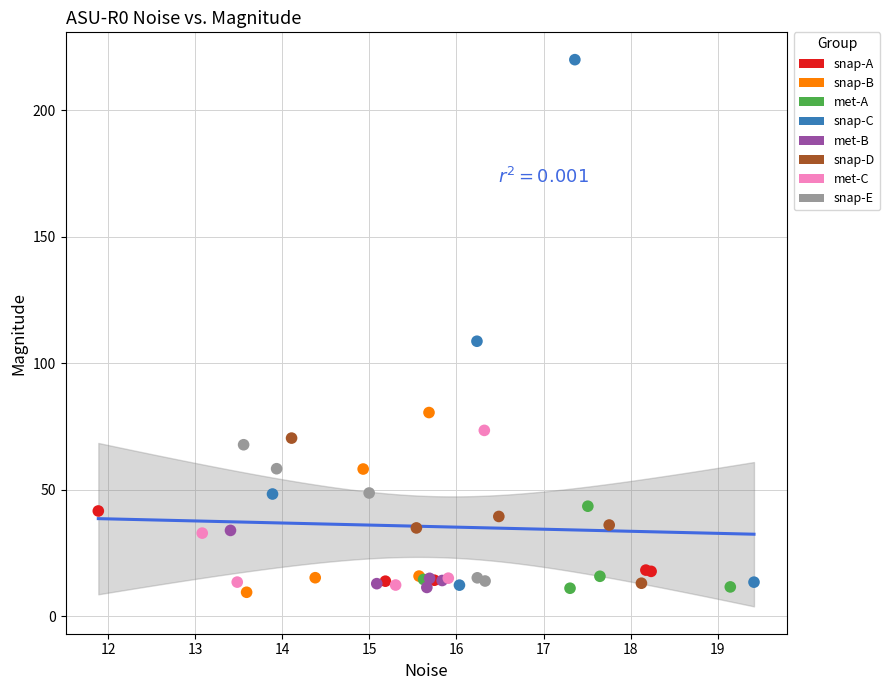

Which series has the widest spread of Y values?

snap-C